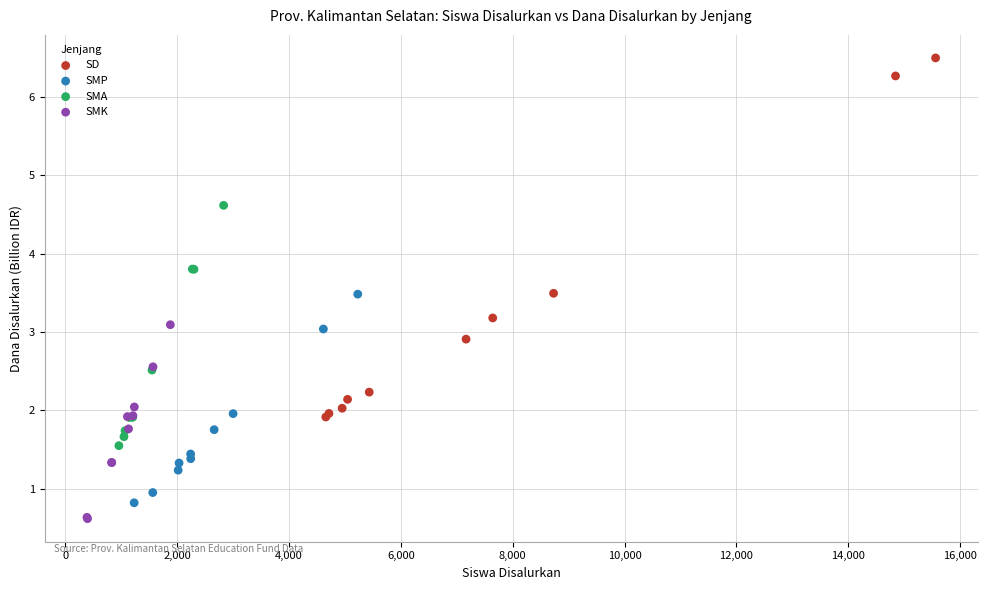

Which series reaches the maximum Y coordinate?

SD